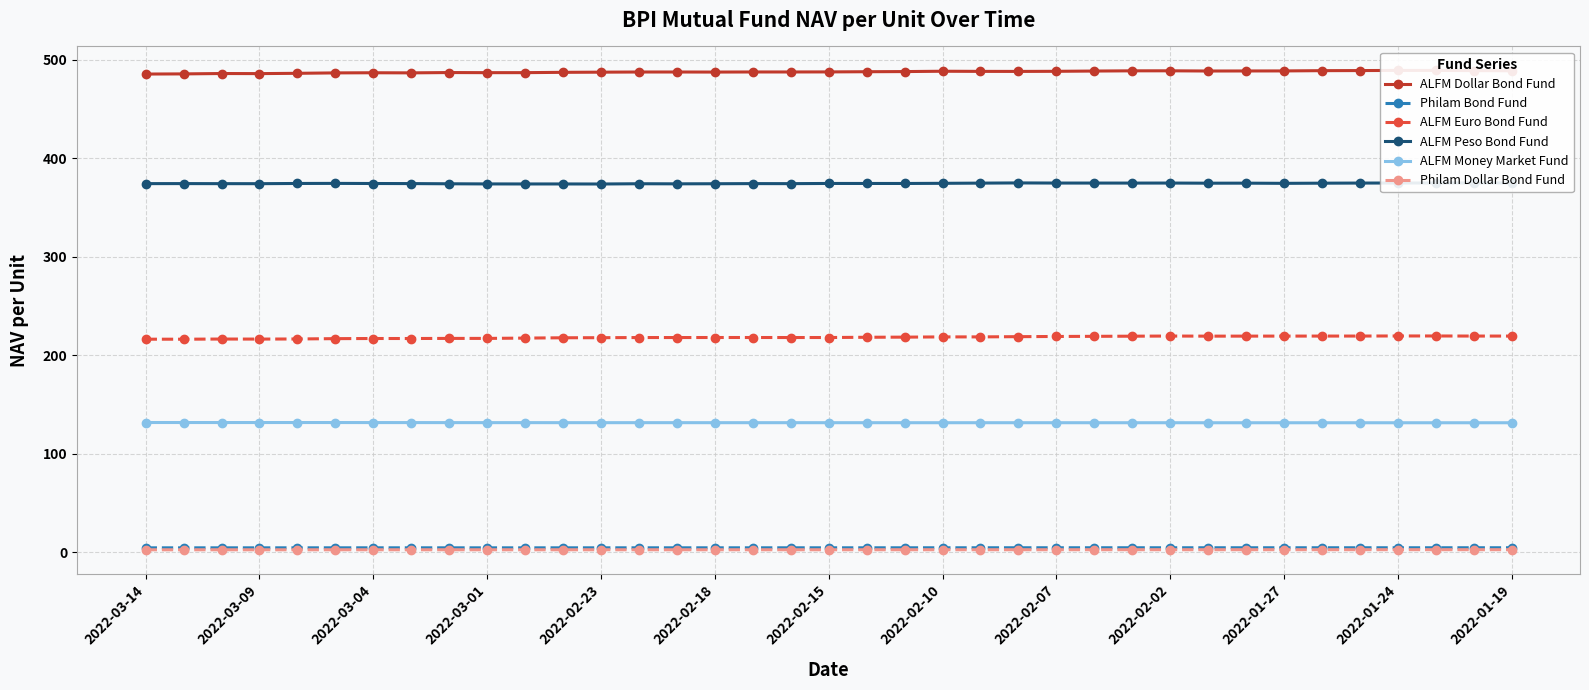

True or false: Philam Bond Fund and ALFM Euro Bond Fund cross at least once.

False